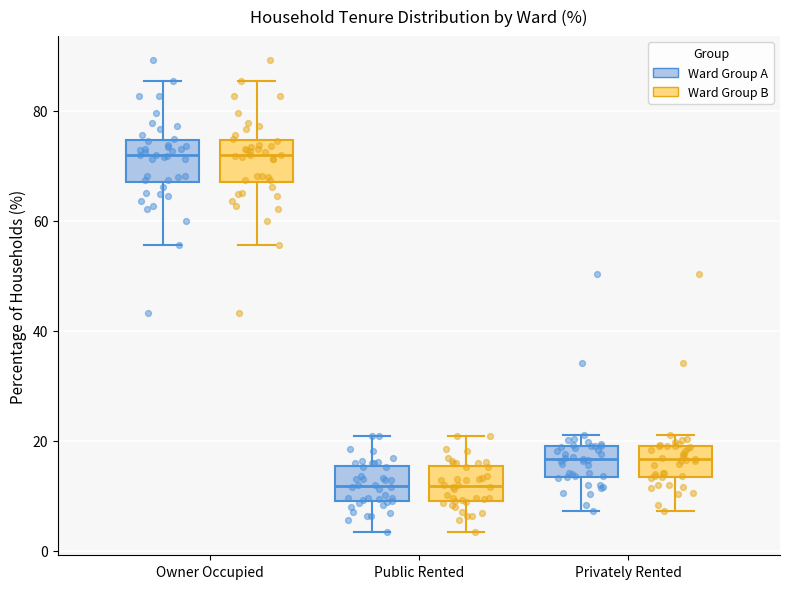

Reading left to right, read every box against the y-axis: the position of its median line, the range the box covers, and the ends of its whiskers. The values are not printed on the chart, so give them approximately, as read against the axis.

Owner Occupied (Ward Group A): median 72, box 68 to 74, whiskers 56 to 86
Owner Occupied (Ward Group B): median 72, box 68 to 74, whiskers 56 to 86
Public Rented (Ward Group A): median 12, box 10 to 16, whiskers 4 to 20
Public Rented (Ward Group B): median 12, box 10 to 16, whiskers 4 to 20
Privately Rented (Ward Group A): median 16, box 14 to 20, whiskers 8 to 22
Privately Rented (Ward Group B): median 16, box 14 to 20, whiskers 8 to 22